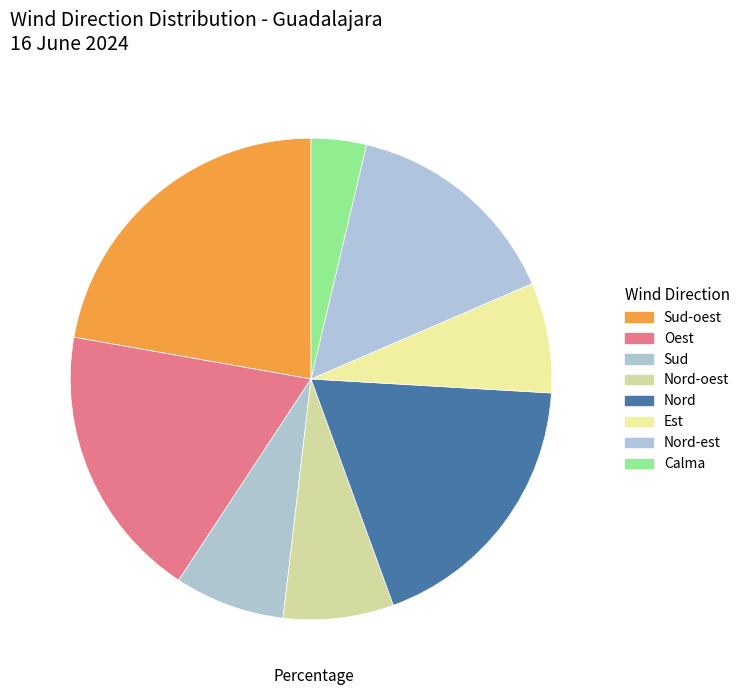

Is the sum of Est and Nord-oest greater than half?

No